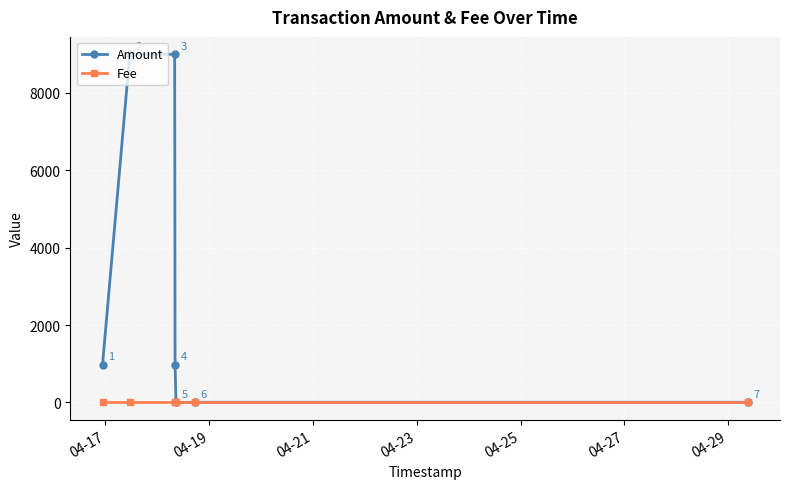

Which series has the largest total across all categories?

Amount